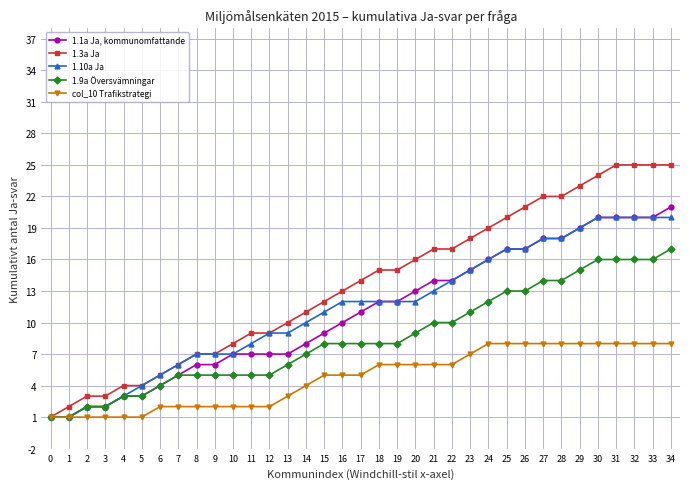

Is the value of col_10 Trafikstrategi at 13 greater than the value of 1.9a Översvämningar at 12?

No